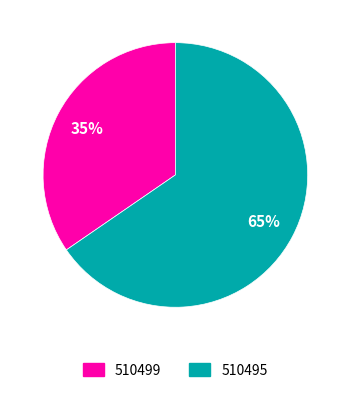

What percentage is the 510495 slice, to the nearest percent?

65%